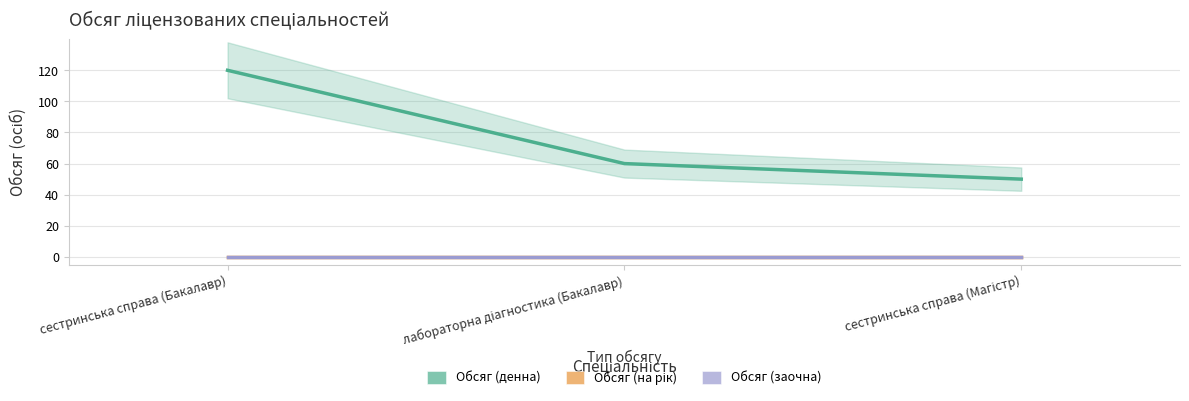

Rank the categories by Обсяг (денна) value from highest to lowest.

сестринська справа (Бакалавр), лабораторна діагностика (Бакалавр), сестринська справа (Магістр)